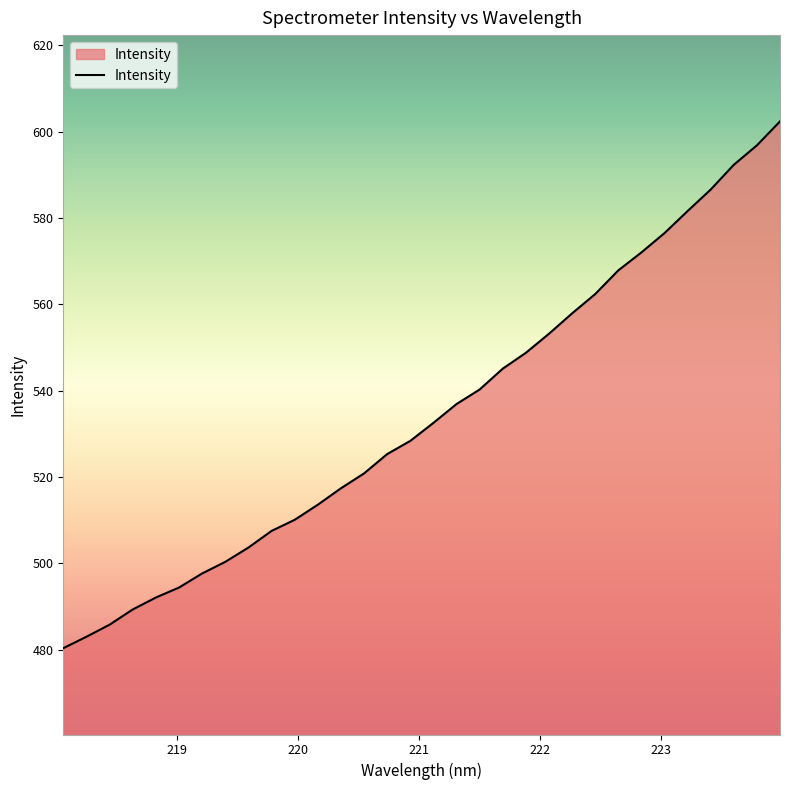

What is the greatest value displayed?

602.4